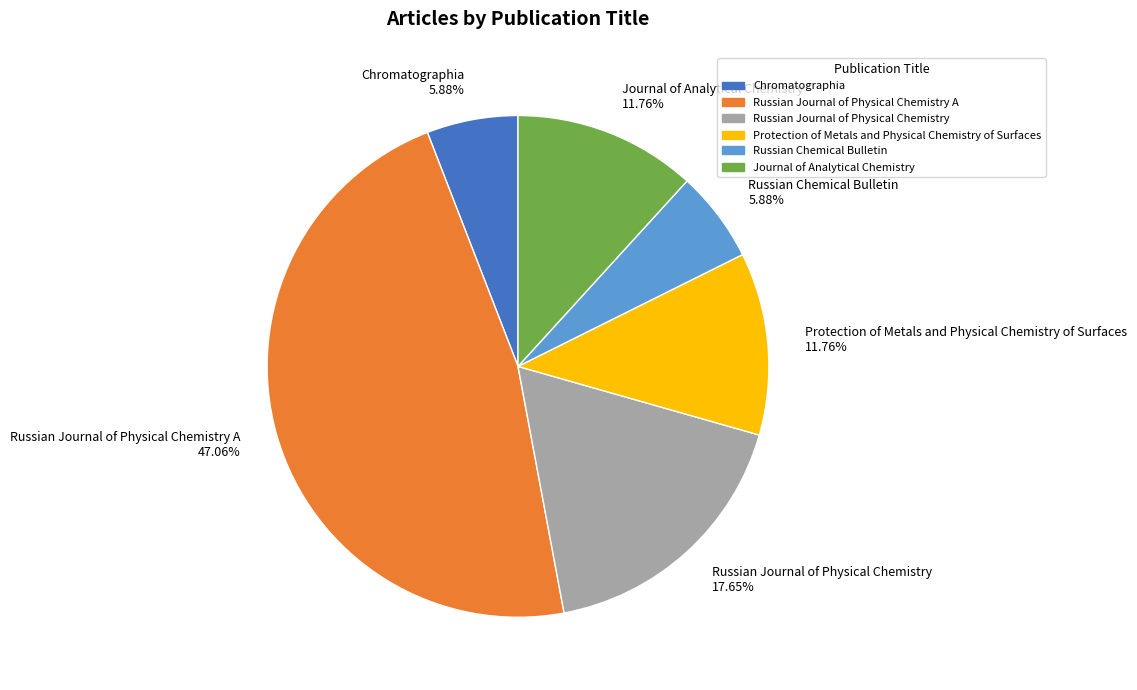

Is there any slice that represents more than half of the pie?

No